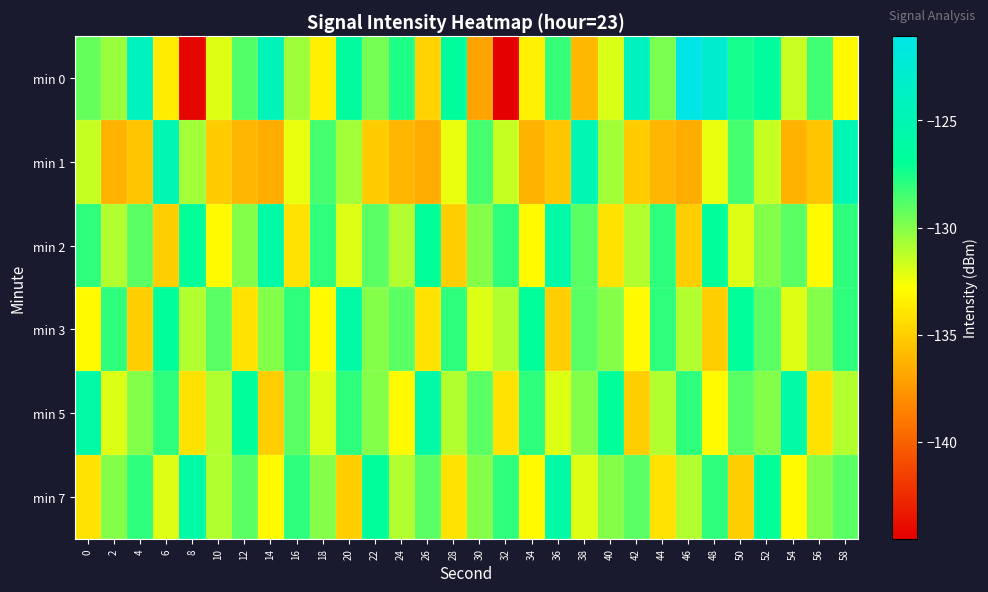

What is the total value across all series at 6?

-780.7